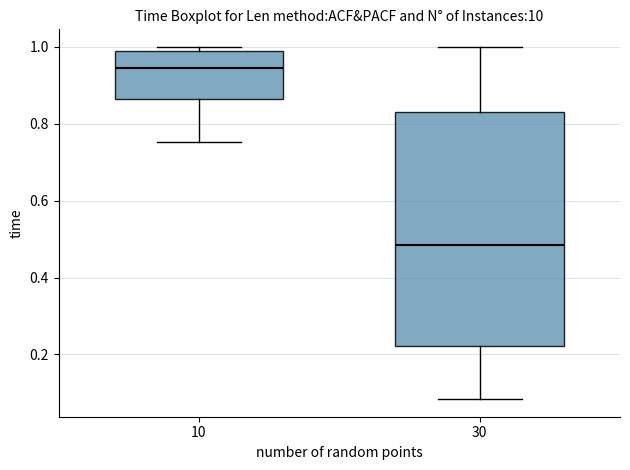

Reading left to right, read every box against the y-axis: the position of its median line, the range the box covers, and the ends of its whiskers. The values are not printed on the chart, so give them approximately, as read against the axis.

10: median 0.94, box 0.86 to 0.98, whiskers 0.76 to 1.00
30: median 0.48, box 0.22 to 0.84, whiskers 0.08 to 1.00